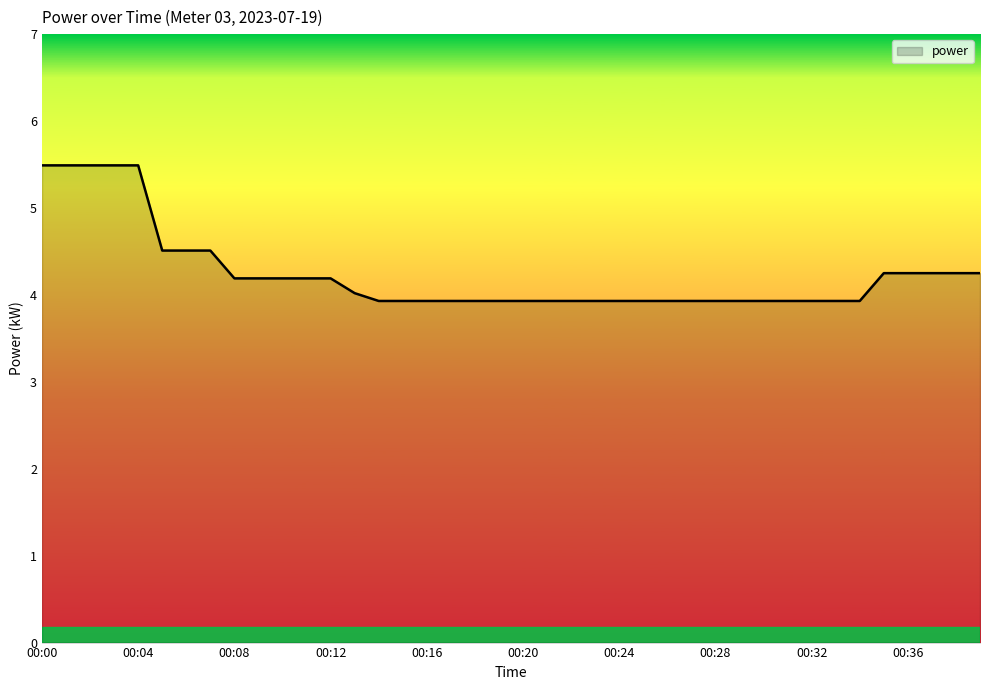

What is the minimum value shown in the chart?

3.9